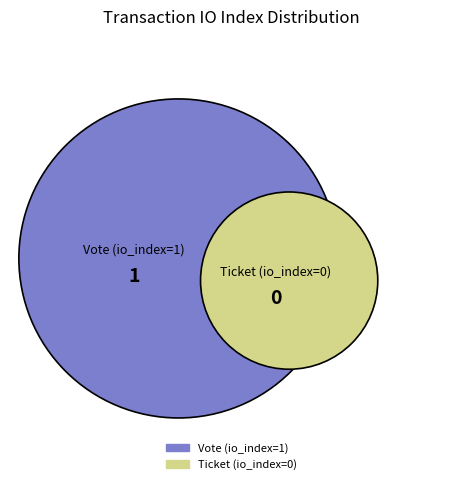

The Vote (io_index=1) slice represents 100% of the pie. True or false?

True